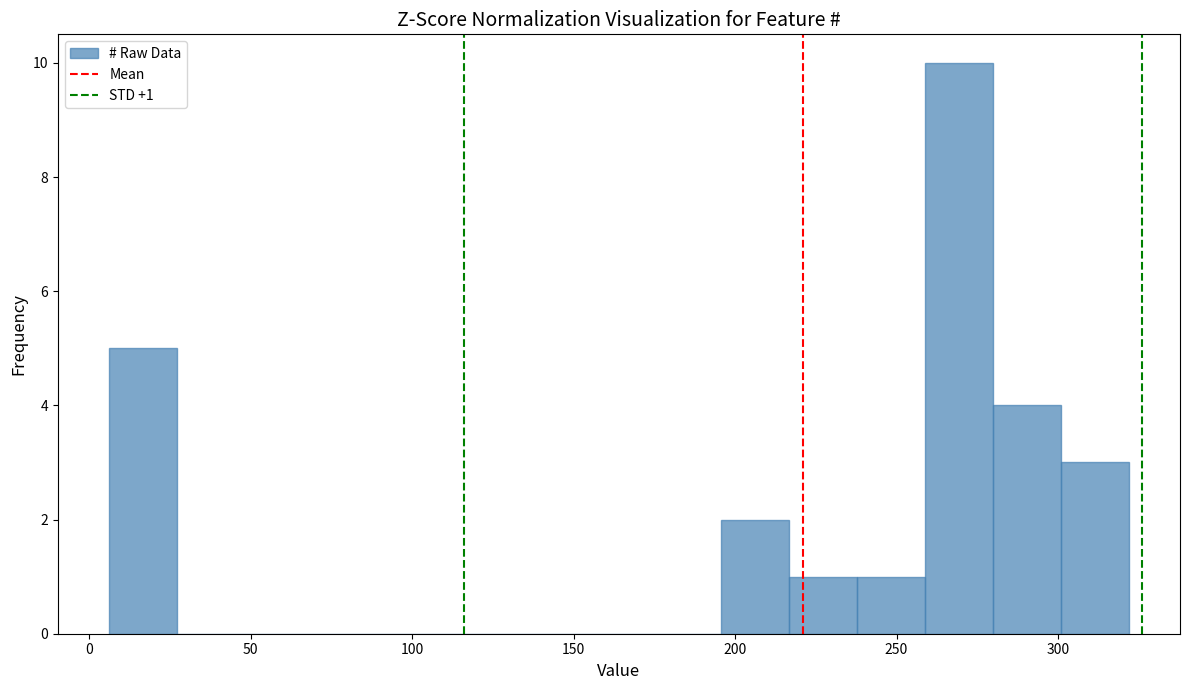

Over which range of the x-axis is the bar tallest?

260 to 280